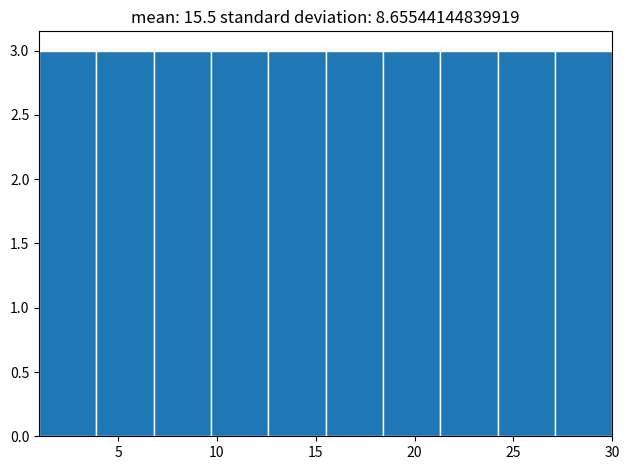

Reading left to right, list every bar in this chart as the range it spans on the x-axis followed by its height. Neither the bar edges nor the heights are printed on the chart, so give them approximately, as read against the axes.

1.0 to 3.9: 3
3.9 to 6.8: 3
6.8 to 9.7: 3
9.7 to 12.6: 3
12.6 to 15.5: 3
15.5 to 18.4: 3
18.4 to 21.3: 3
21.3 to 24.2: 3
24.2 to 27.1: 3
27.1 to 30.0: 3